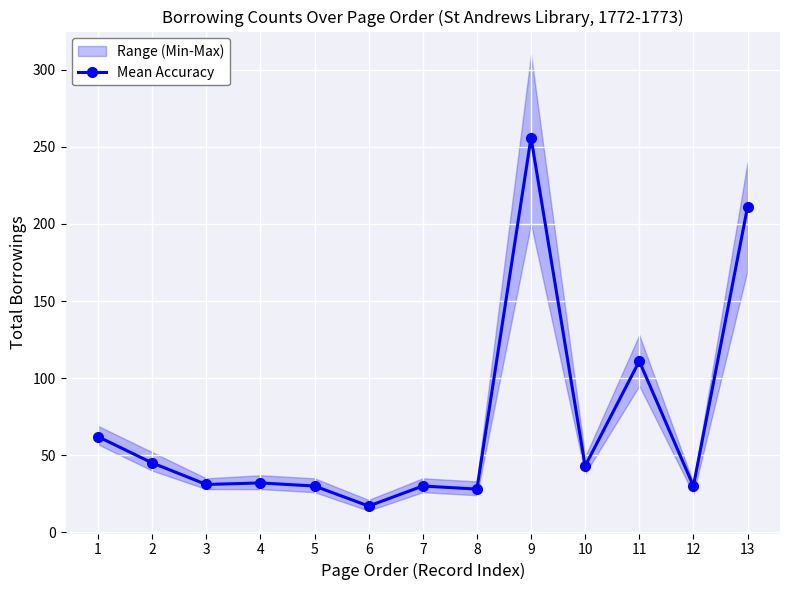

Approximately how many times larger is the value at 8 compared to 4?

0.9